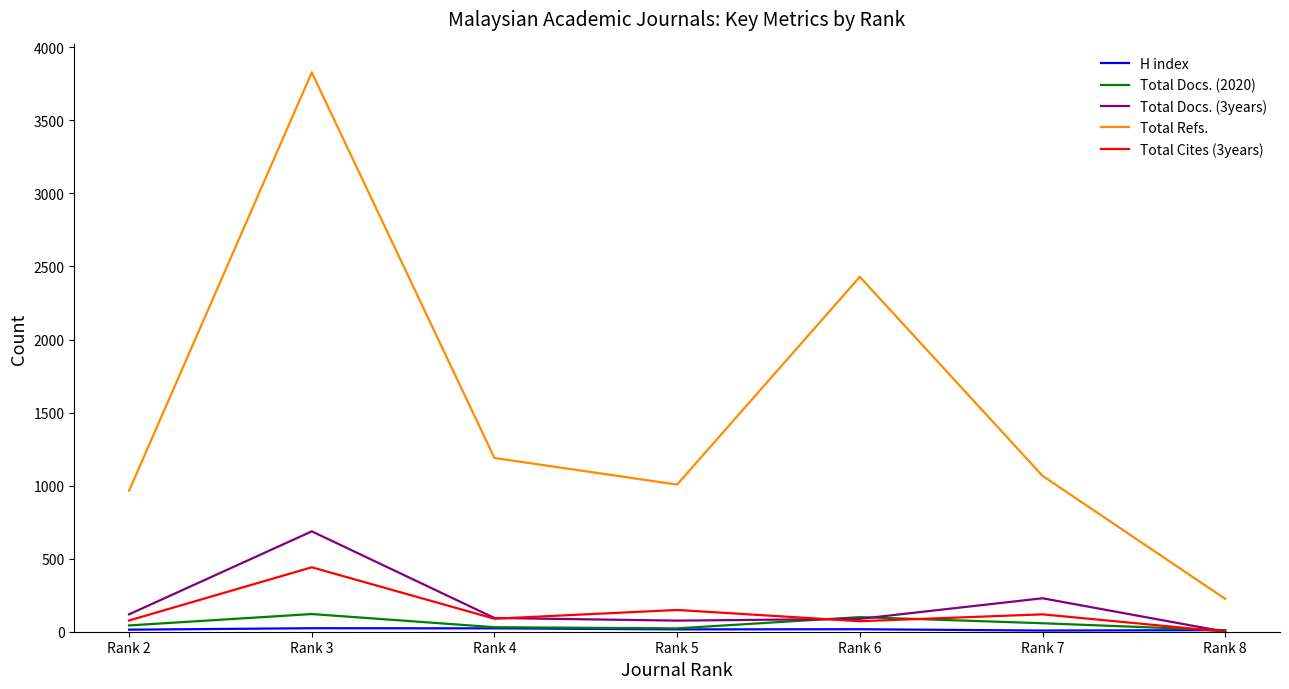

How many interior local valleys does the Total Cites (3years) series have?

2